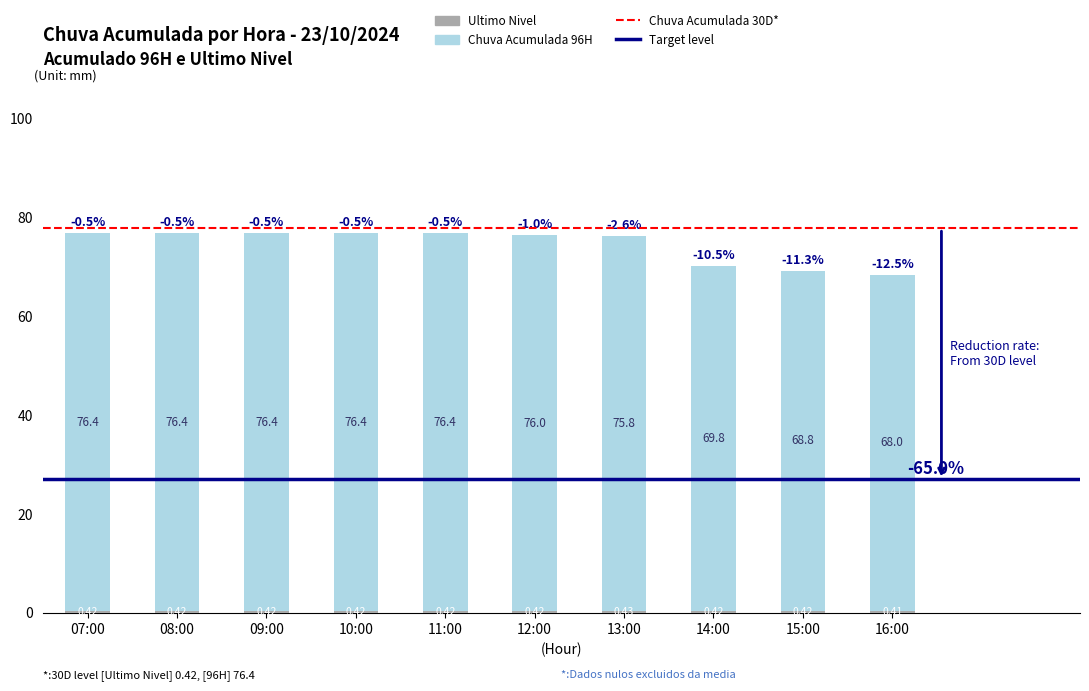

What is the total value across all series at 14:00?

70.2